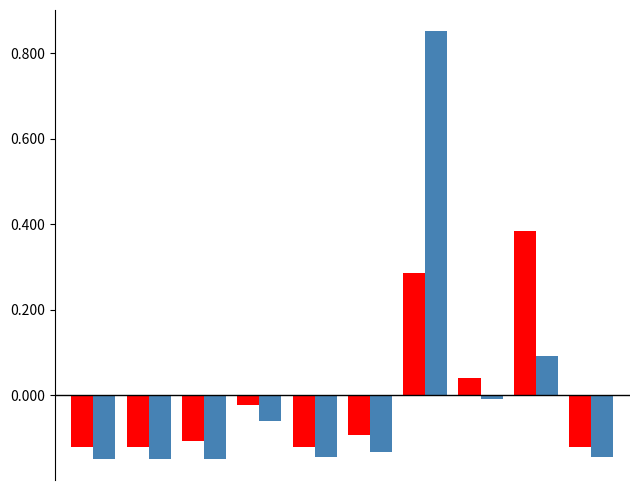

How many distinct data groups are displayed?

2